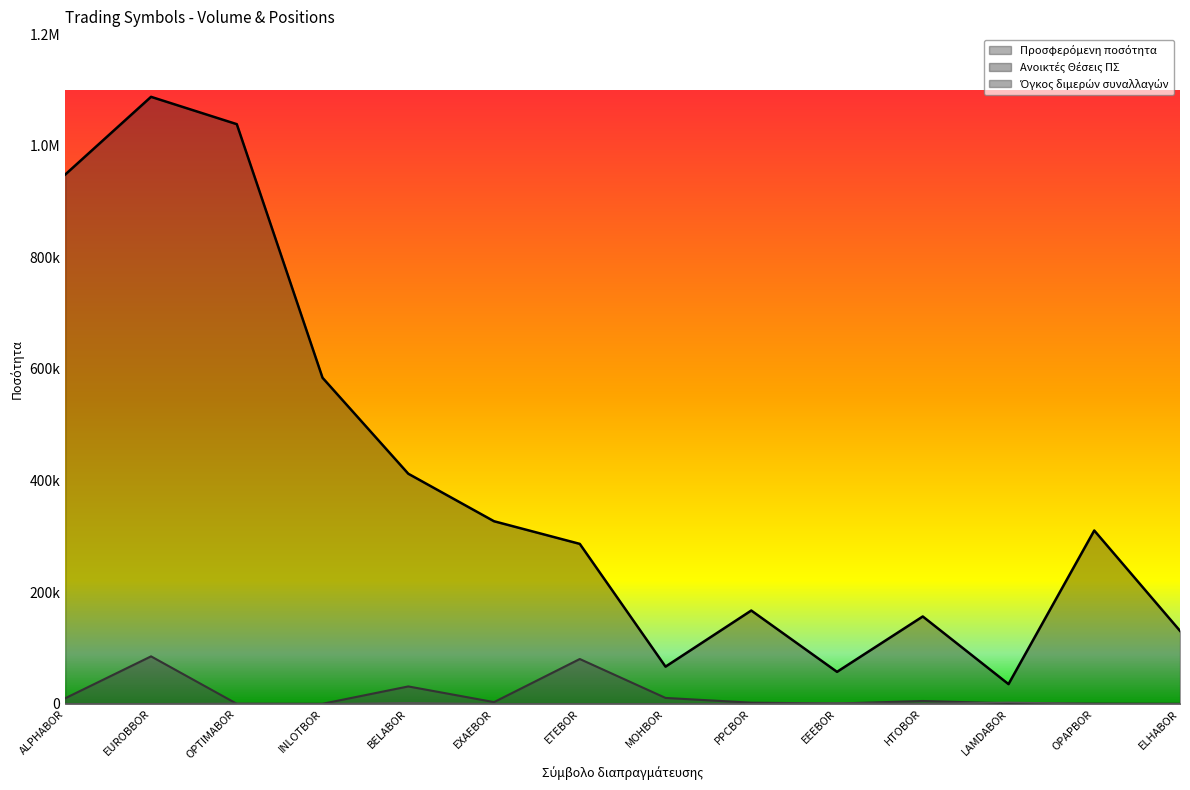

Rank the series at ALPHABOR from highest to lowest value.

Προσφερόμενη ποσότητα, Ανοικτές Θέσεις ΠΣ, Όγκος διμερών συναλλαγών